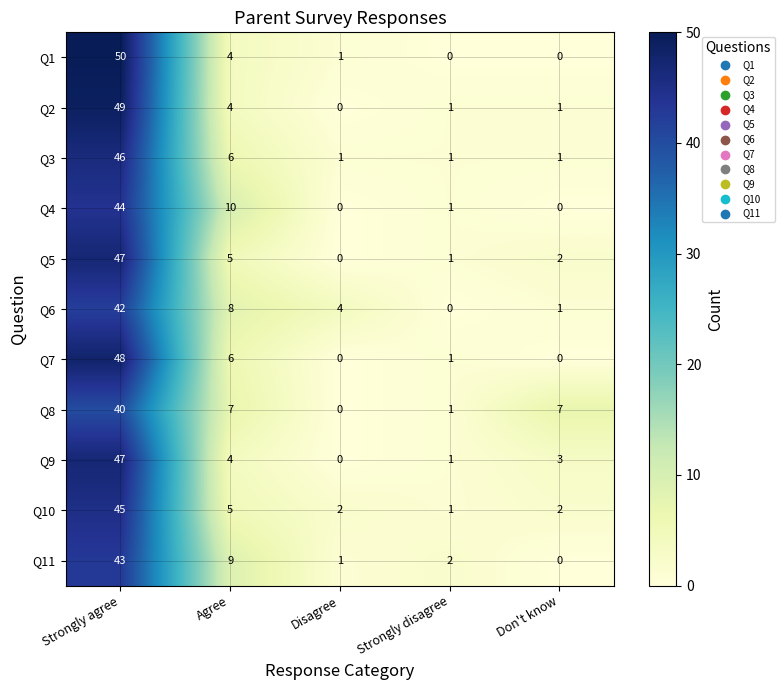

What is the difference between the maximum and second lowest values in the Q4 series?

44